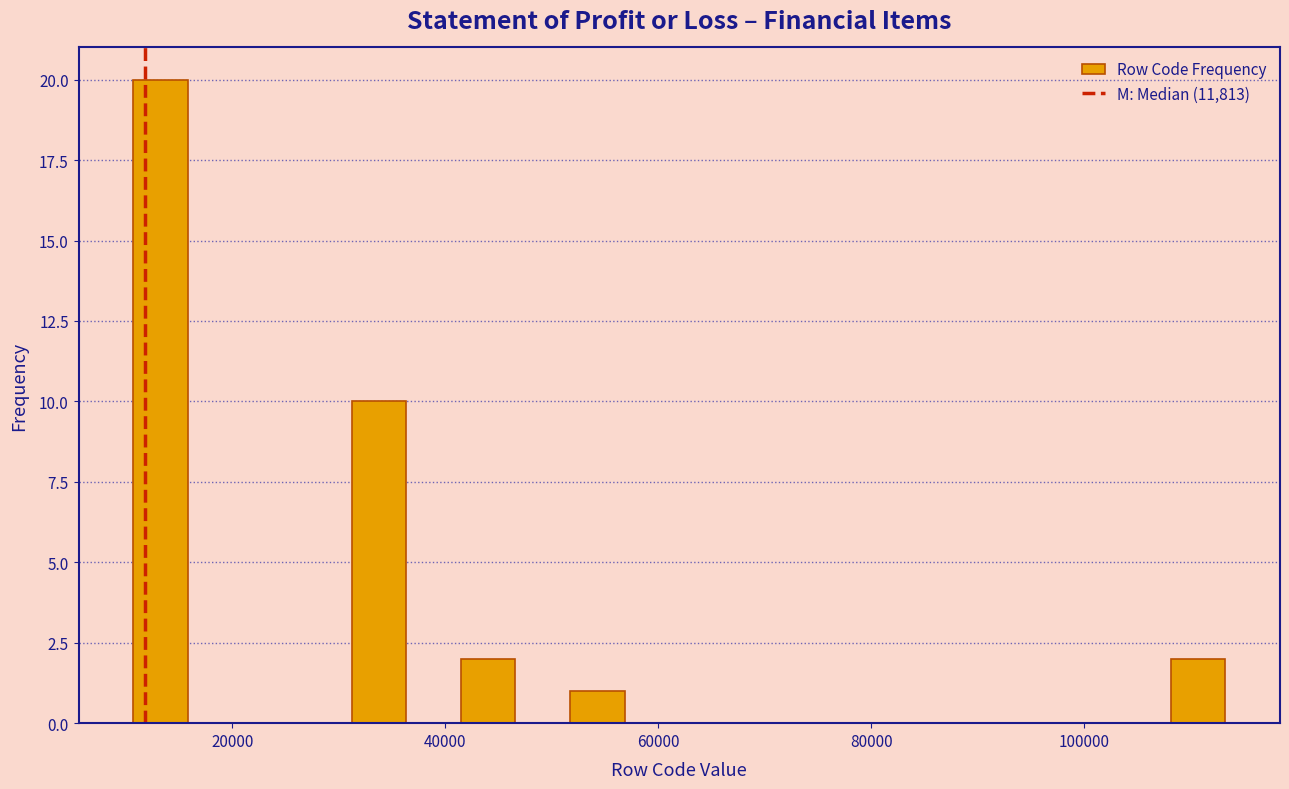

Around what value on the x-axis is the tallest bar? Give the approximate position of its centre, as read against the axis.

14000